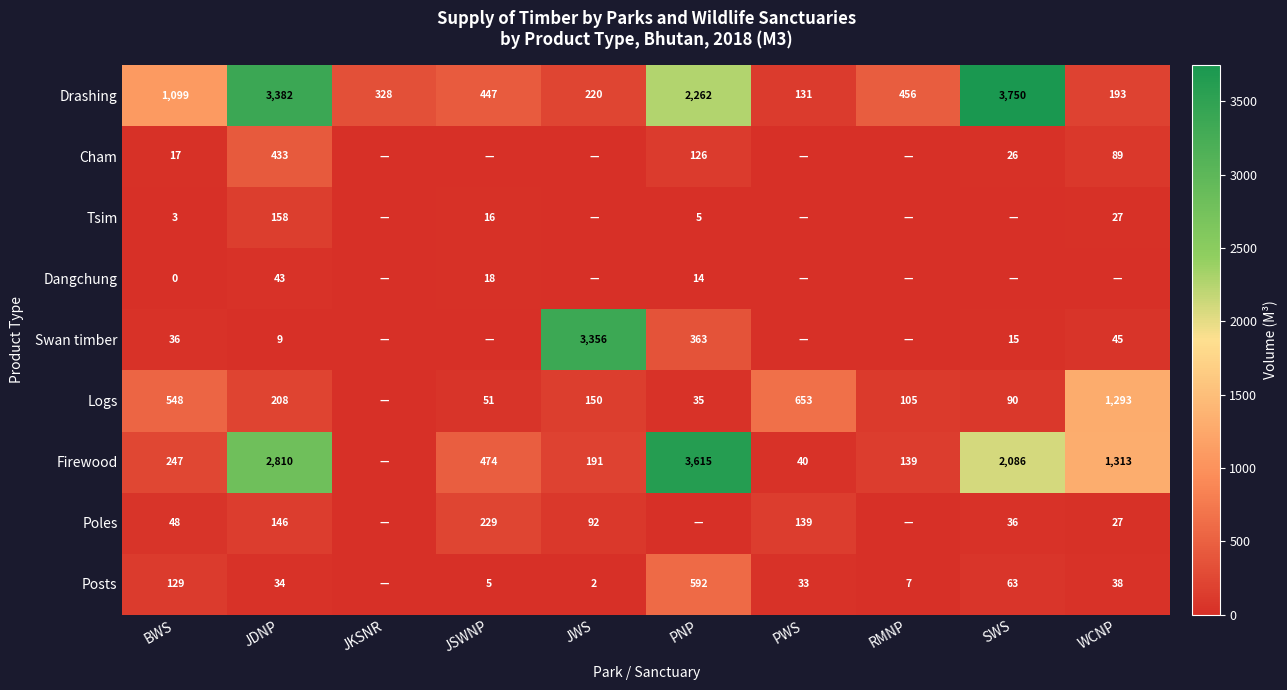

At how many categories does at least one series exceed 2829?

4